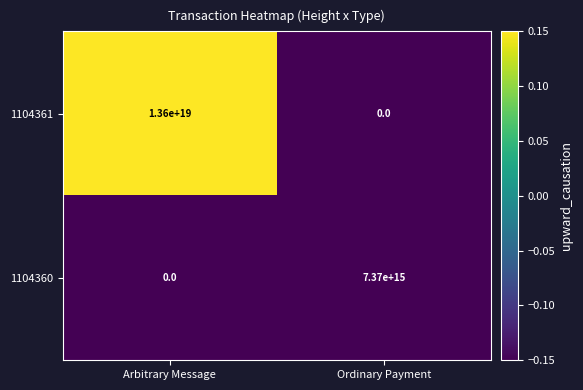

The value of 1104360 at Arbitrary Message is 0. True or false?

True